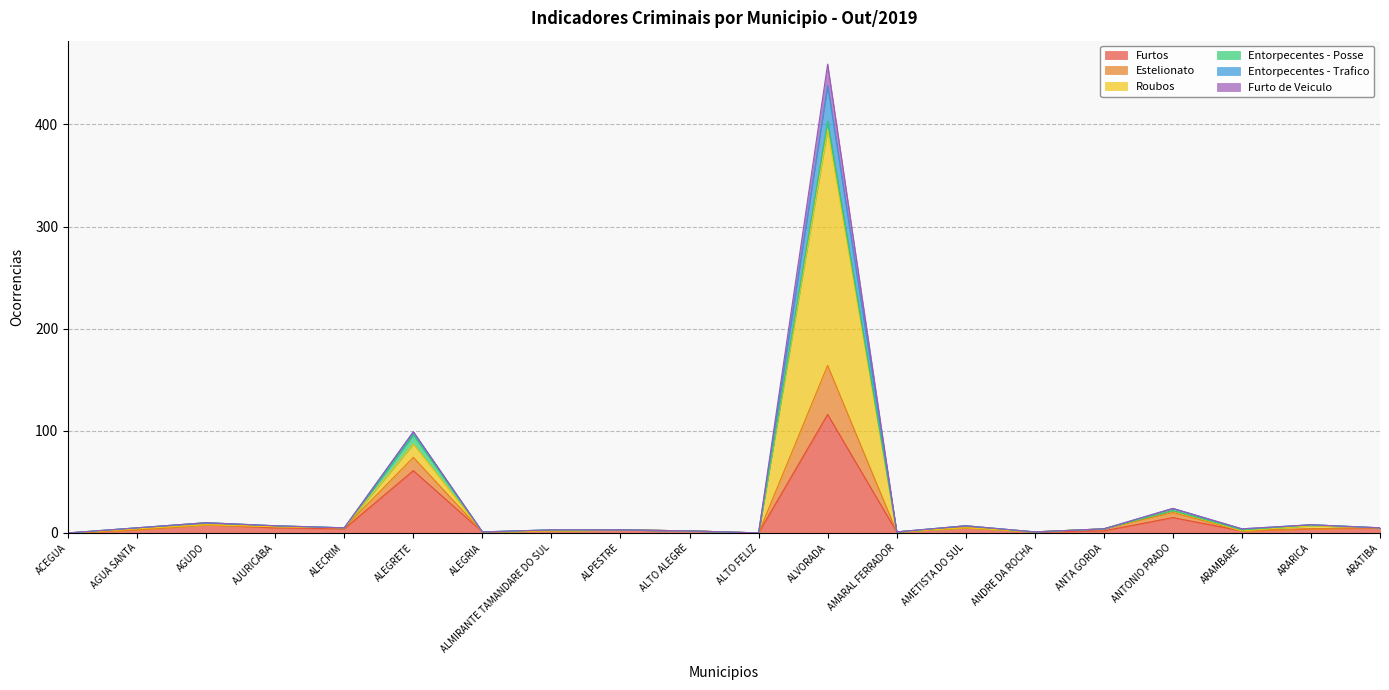

The value of Estelionato at ACEGUA is 0. True or false?

True